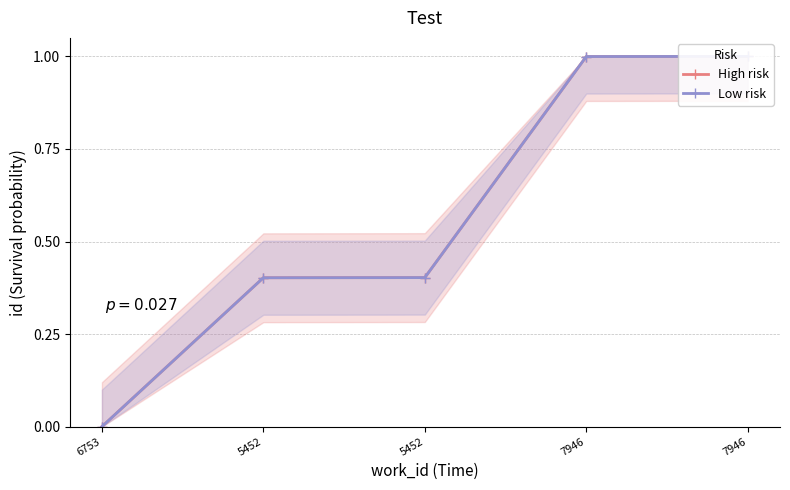

Where is High risk nearest to the value 0?

6753